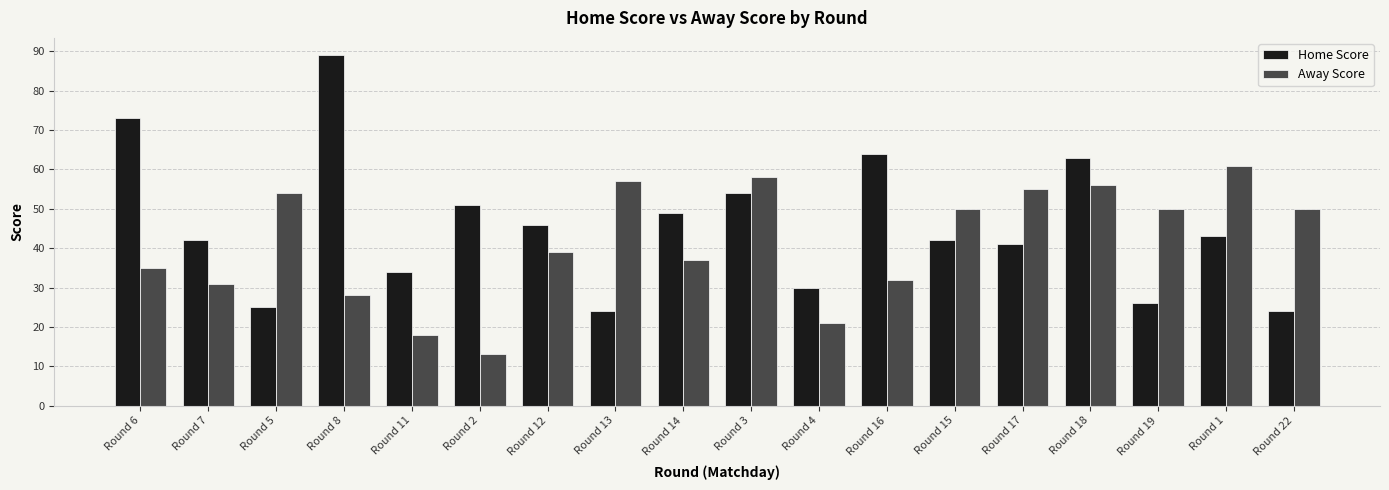

Is the value of Away Score at Round 12 greater than the value of Home Score at Round 13?

Yes